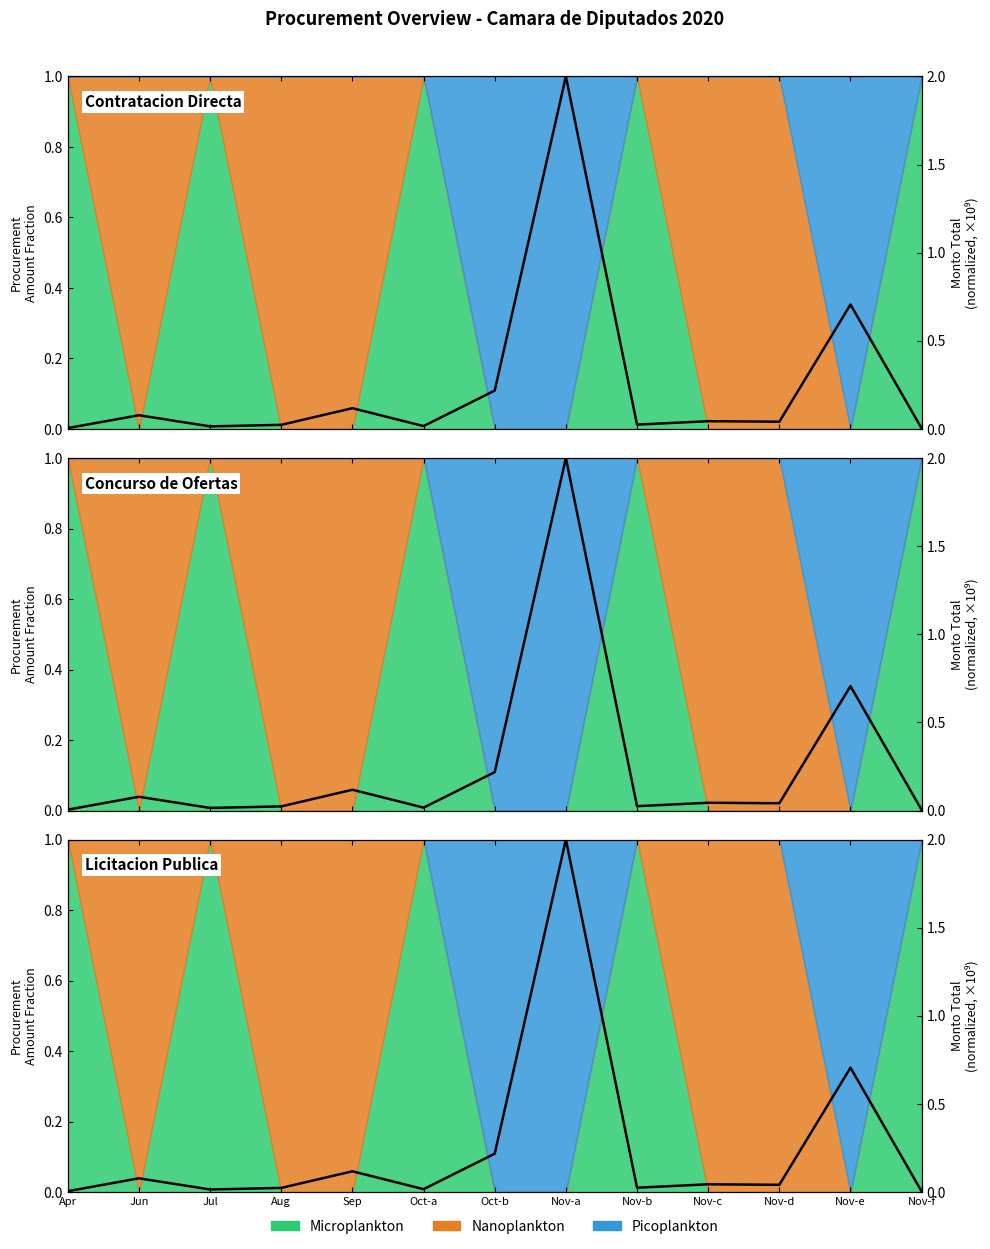

What is the label of the 10th point from the right?

Aug